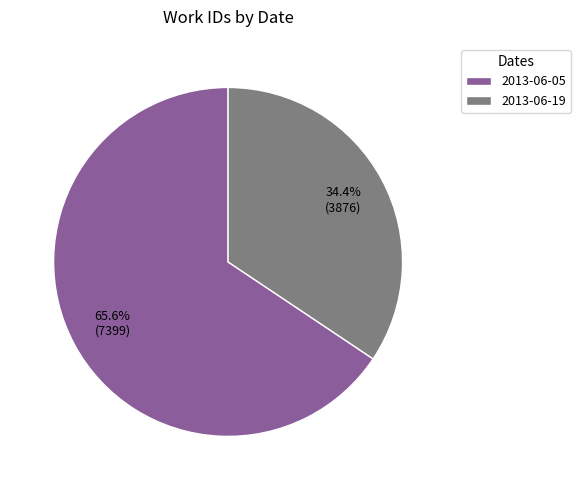

Approximately how many times larger is the value at 2013-06-19 compared to 2013-06-05?

0.5